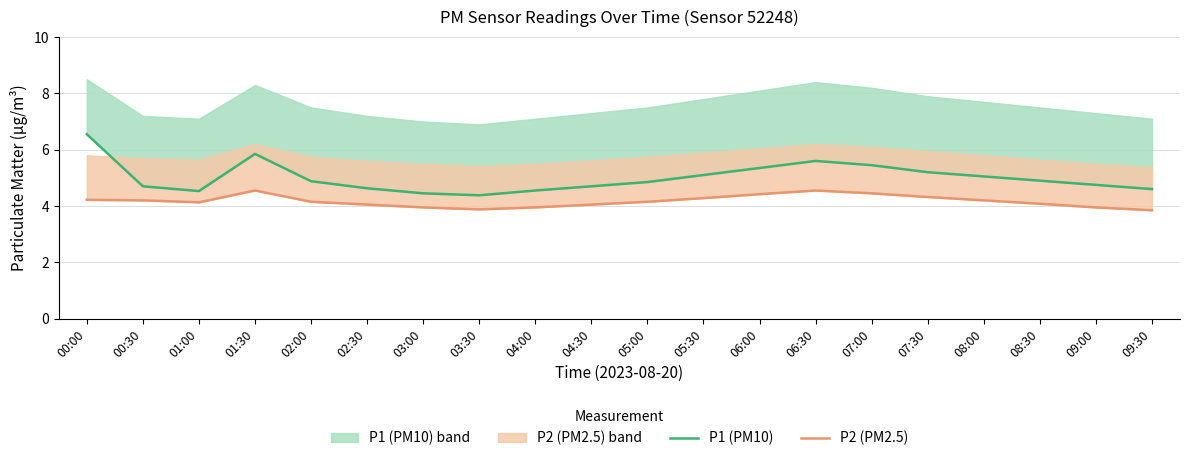

The value of P1 (PM10) at 08:00 is 5.0. True or false?

True